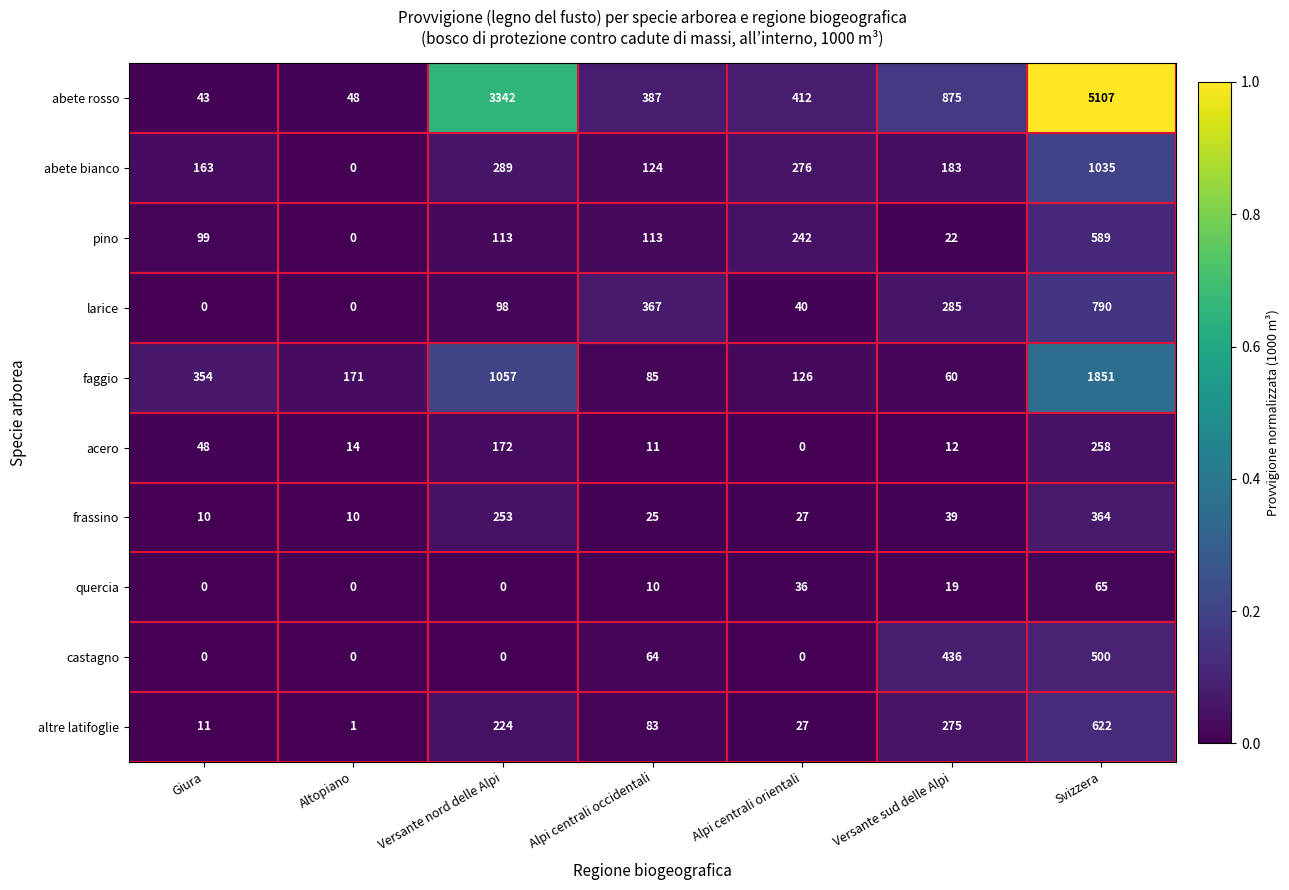

At which category does the chart reach its peak across all series?

Svizzera